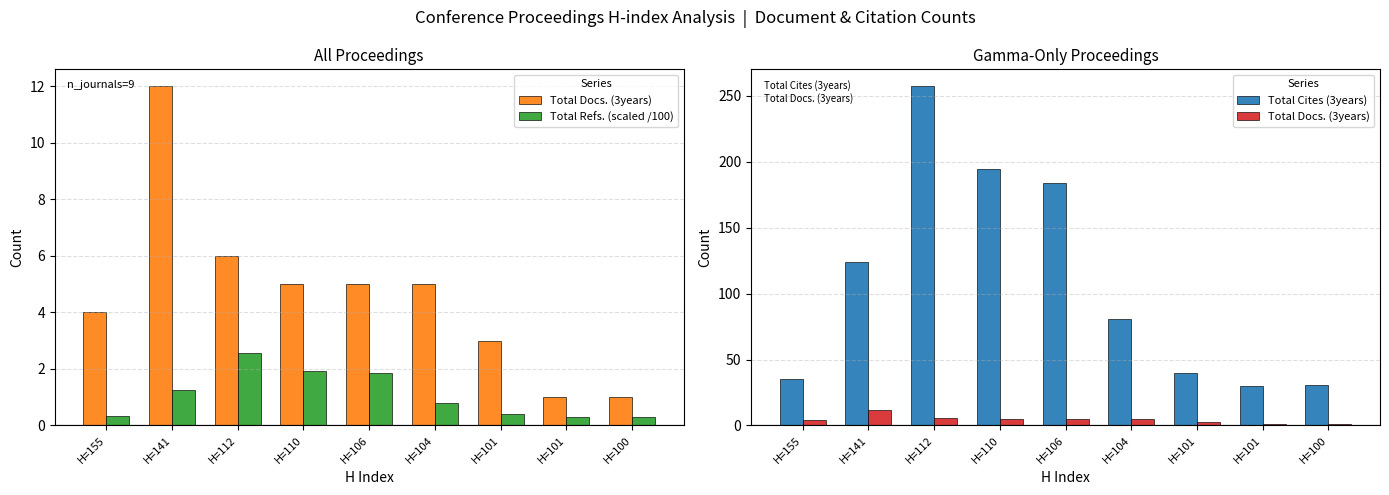

What is the difference between the highest and lowest values at H=110?

192.1